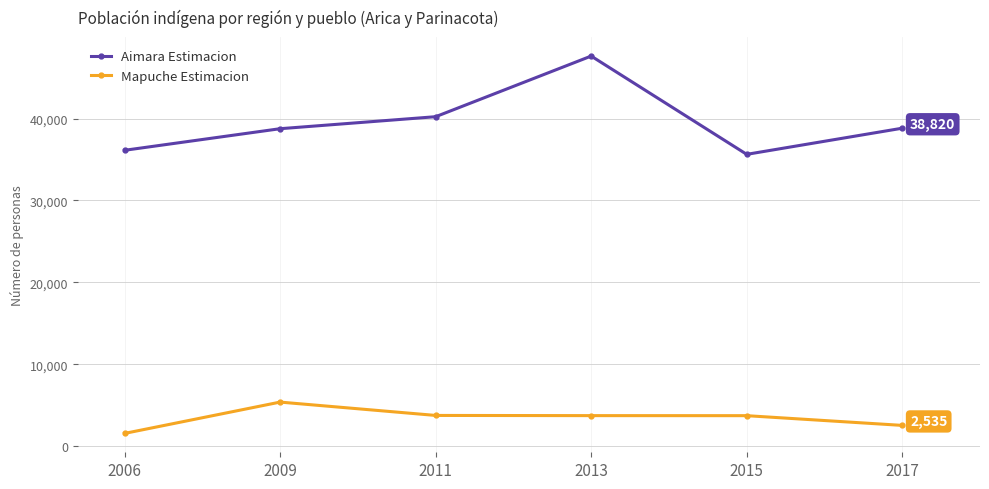

What is the value of the Aimara Estimacion point at the 2nd from the left?

38759